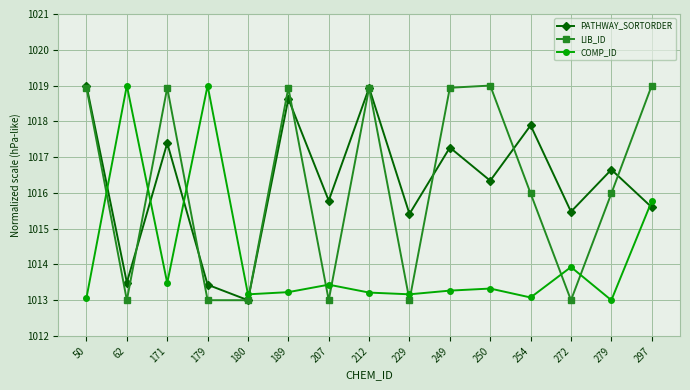

What is the value of the PATHWAY_SORTORDER point at the 2nd from the left?

1013.5